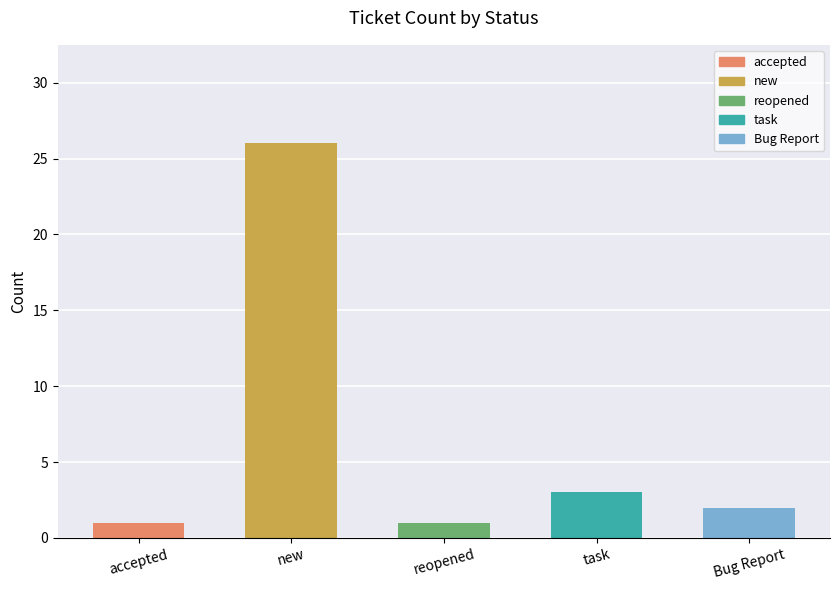

Reading left to right, list all the values displayed in this chart.

accepted=1	new=26	reopened=1	task=3	Bug Report=2